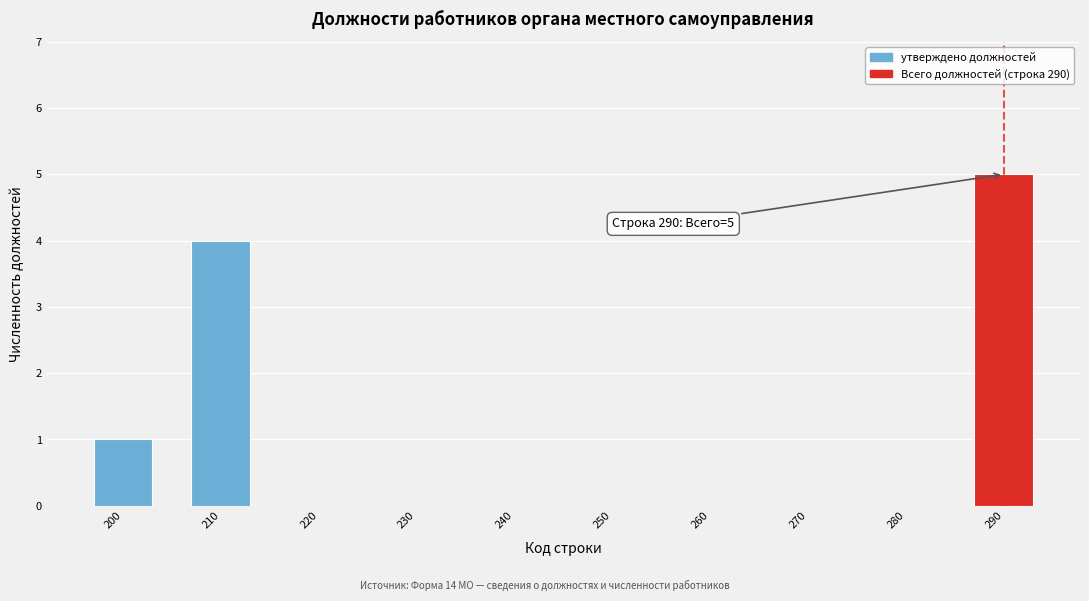

Reading left to right, list all the values displayed in this chart.

200=1	210=4	220=0	230=0	240=0	250=0	260=0	270=0	280=0	290=5